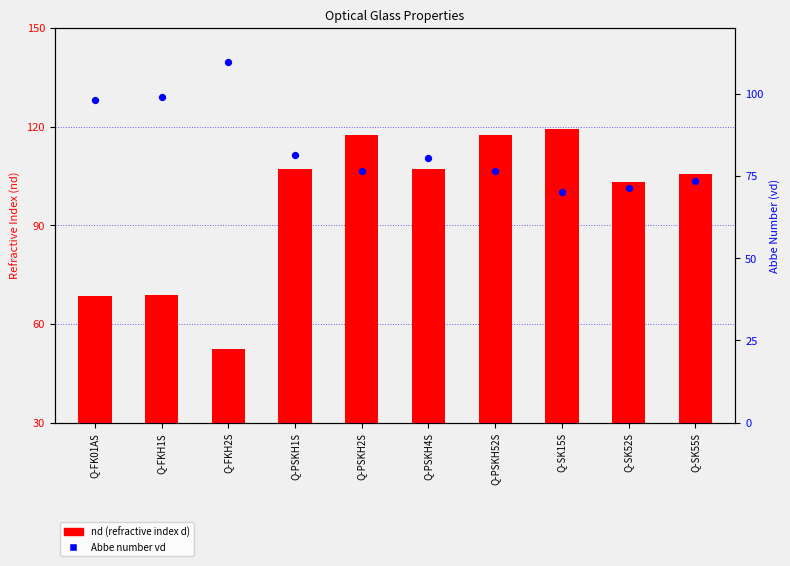

Which series reaches the maximum Y coordinate?

Abbe number vd